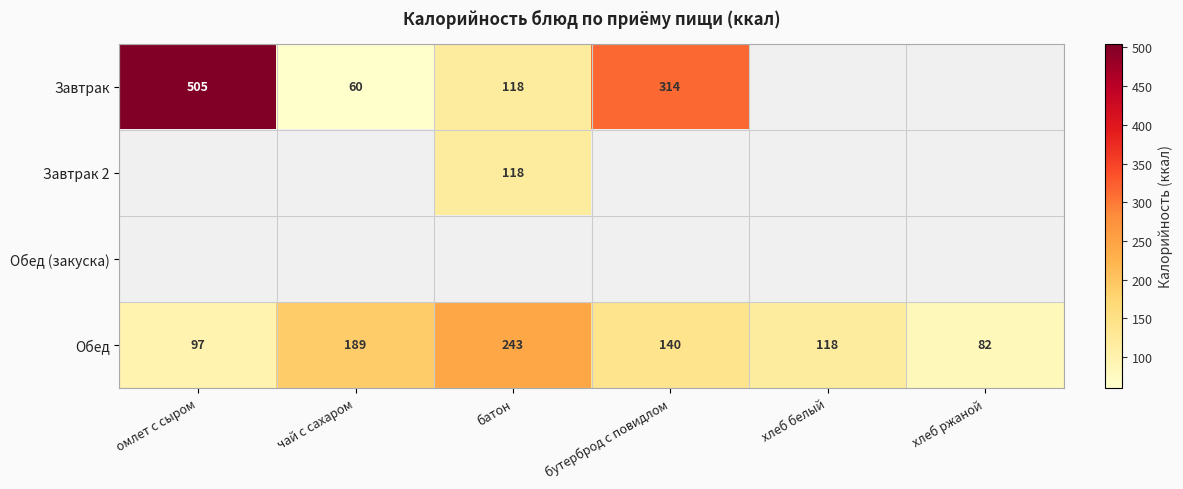

How many values in the Обед series are below 140?

3